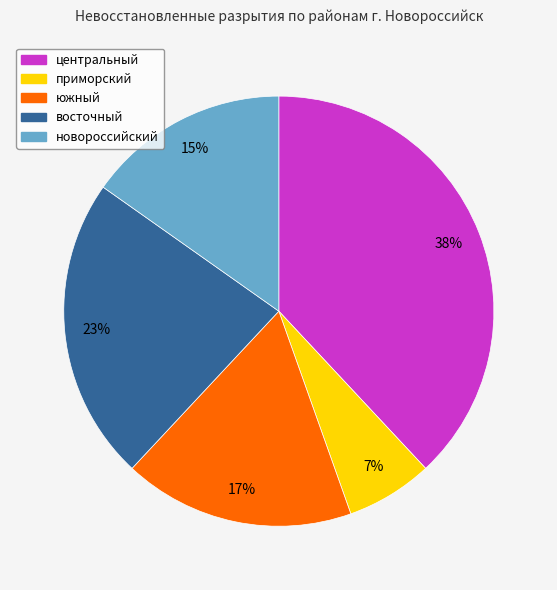

To the nearest percent, what portion does восточный represent?

23%